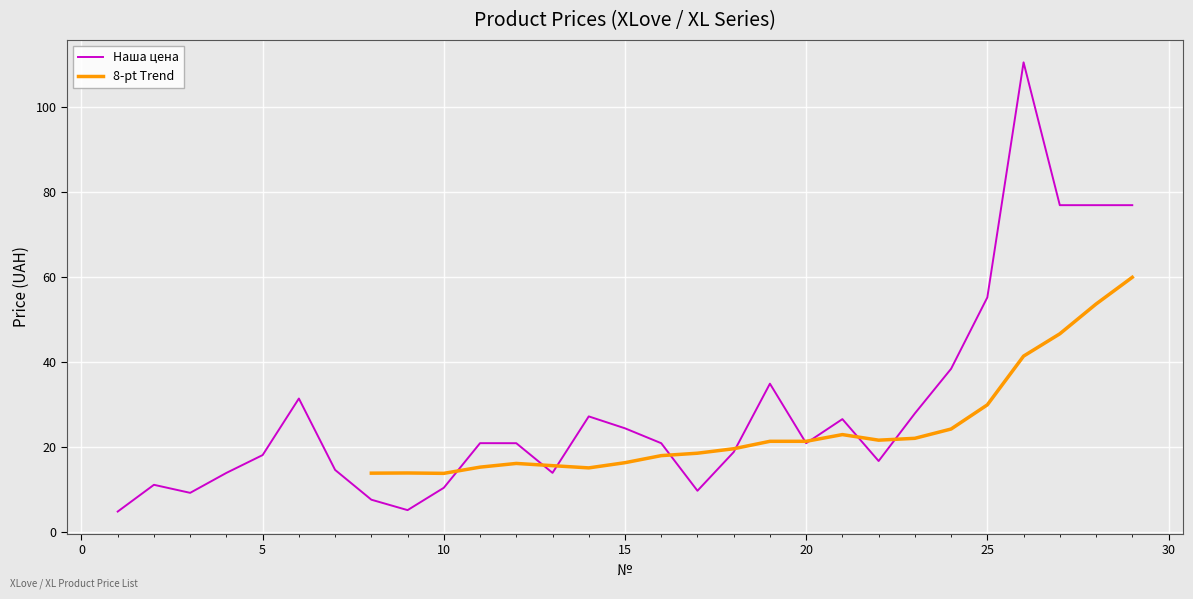

What is the difference between the second highest and second lowest values?

71.7